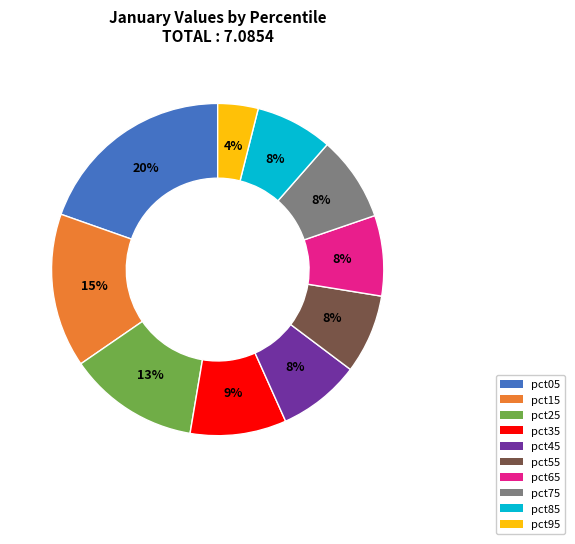

To the nearest percent, what is the difference between the largest and smallest slice percentages?

16%